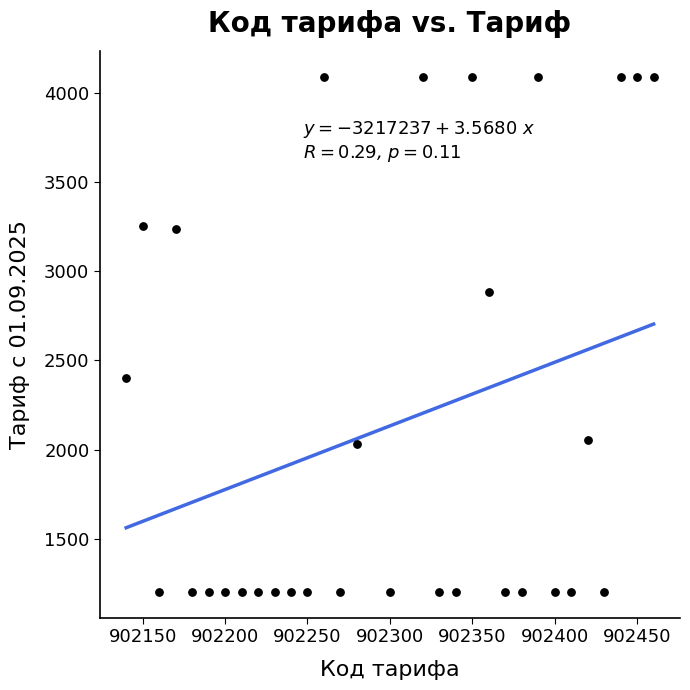

What is the range of Y values (max minus min)?

2886